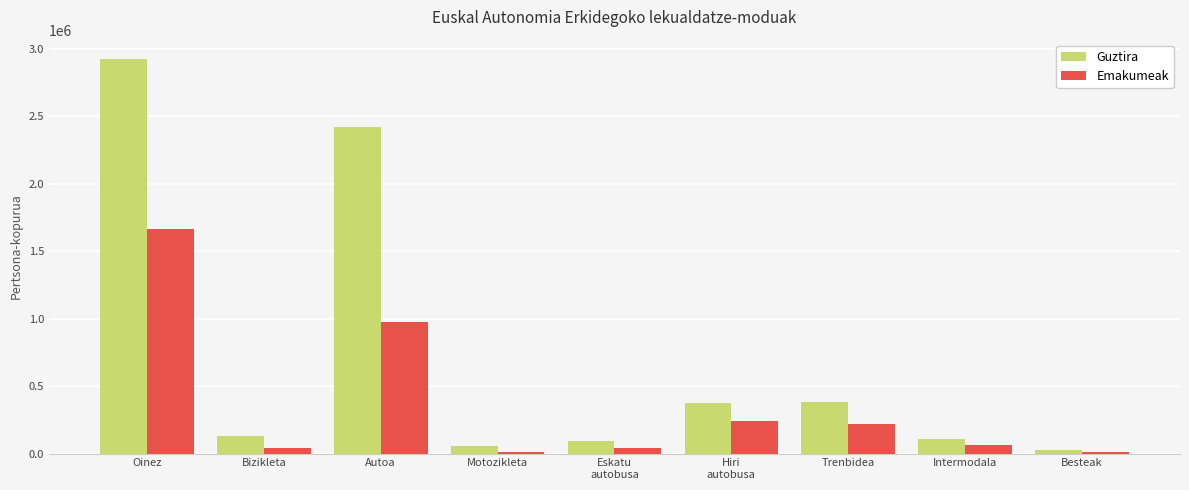

The value of Emakumeak at Motozikleta is 11438. True or false?

True